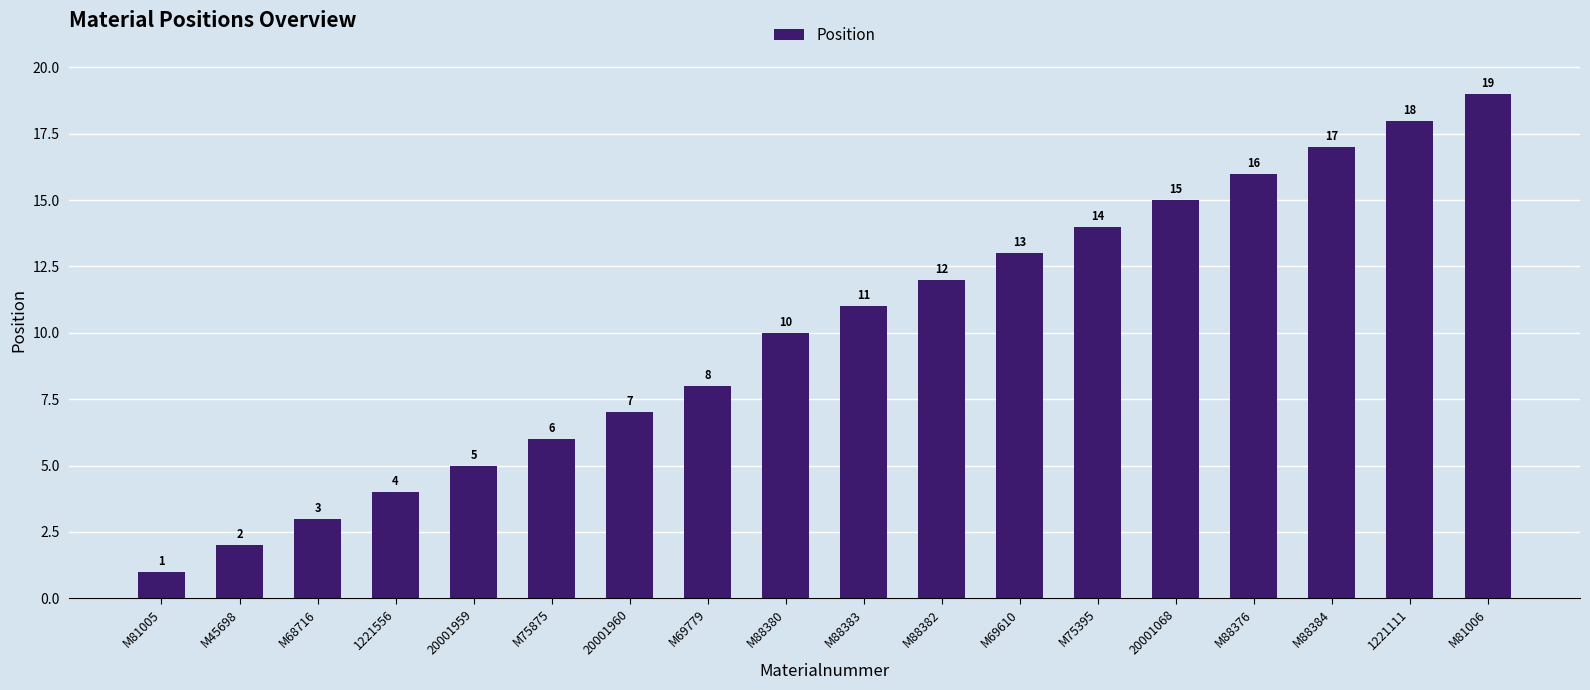

What is the label of the 3rd bar from the right?

M88384